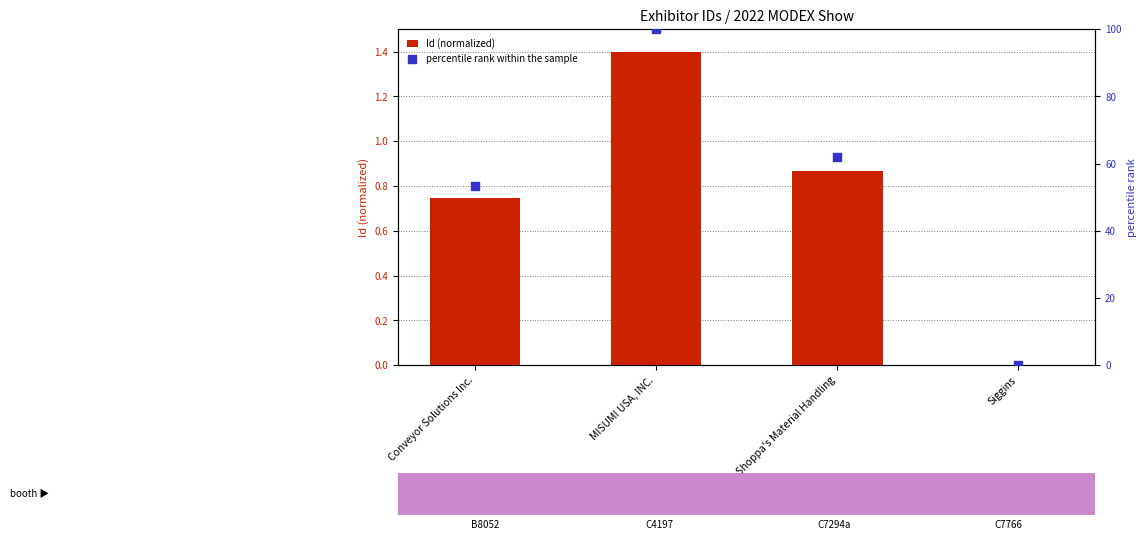

Which series reaches the maximum Y coordinate?

percentile rank within the sample